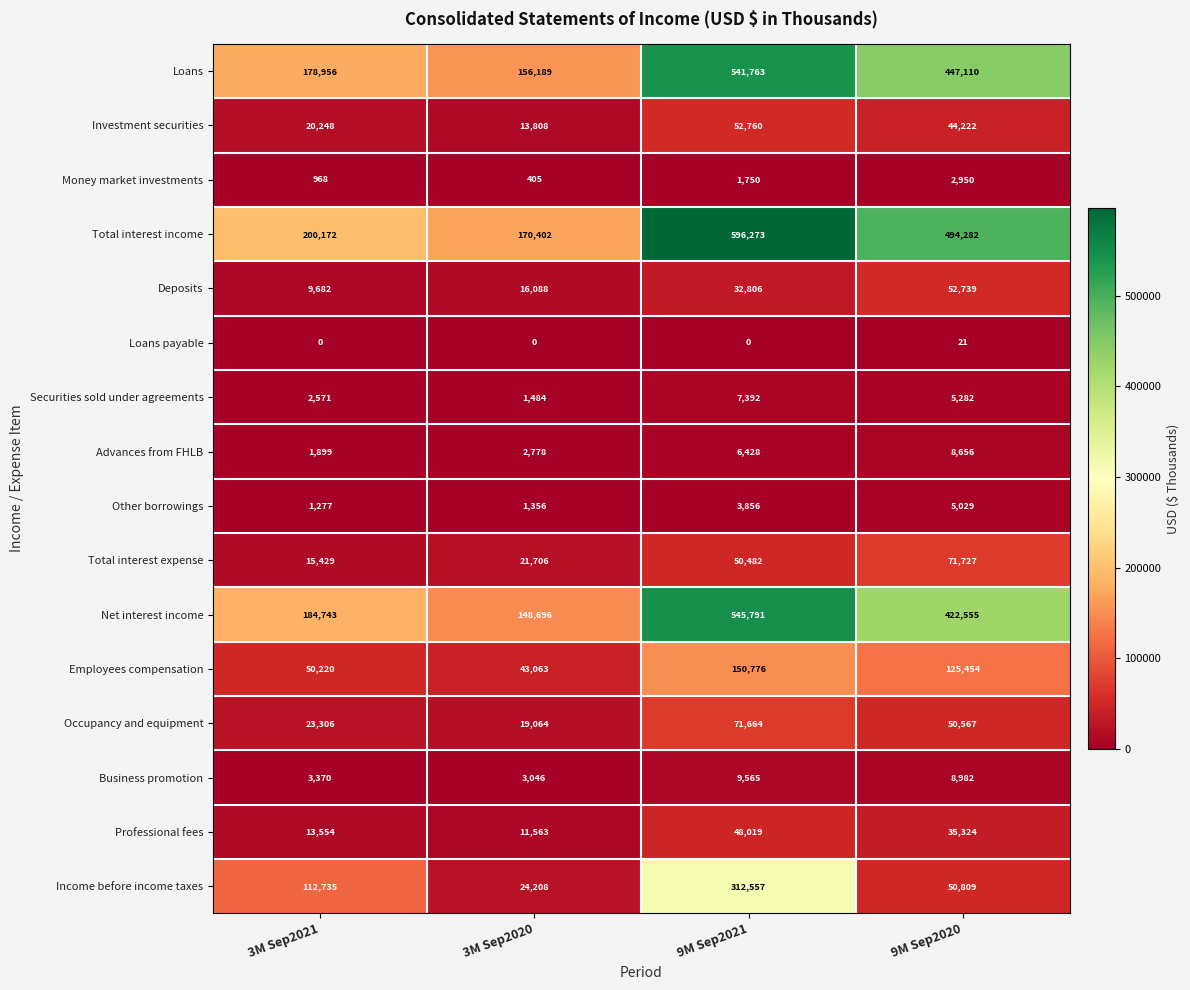

What is the spread (max minus min) of values at 9M Sep2021?

596273